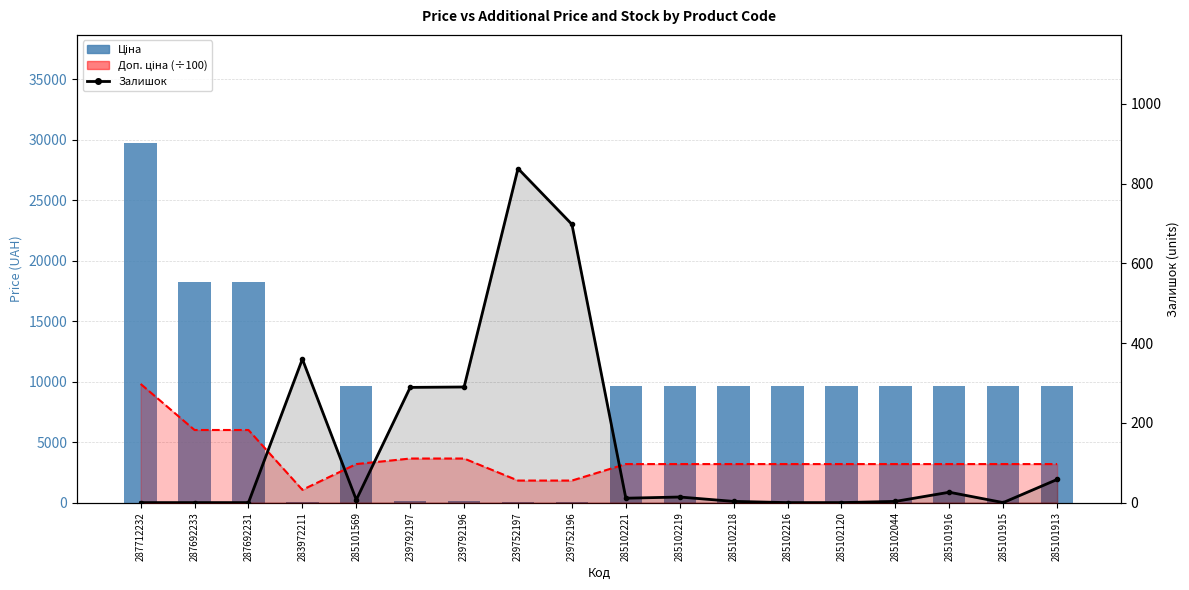

What is the value of the Доп. ціна (÷100) bar at the 16th from the left?

96.6